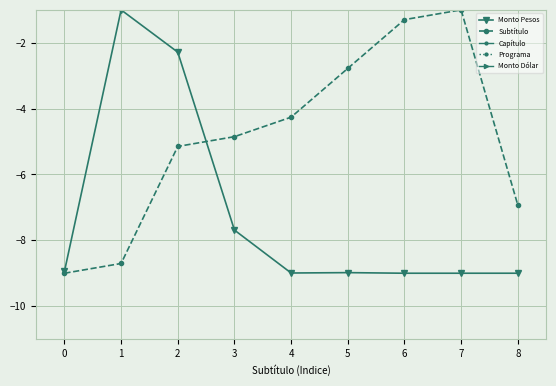

At which category is the sum across all series the highest?

2